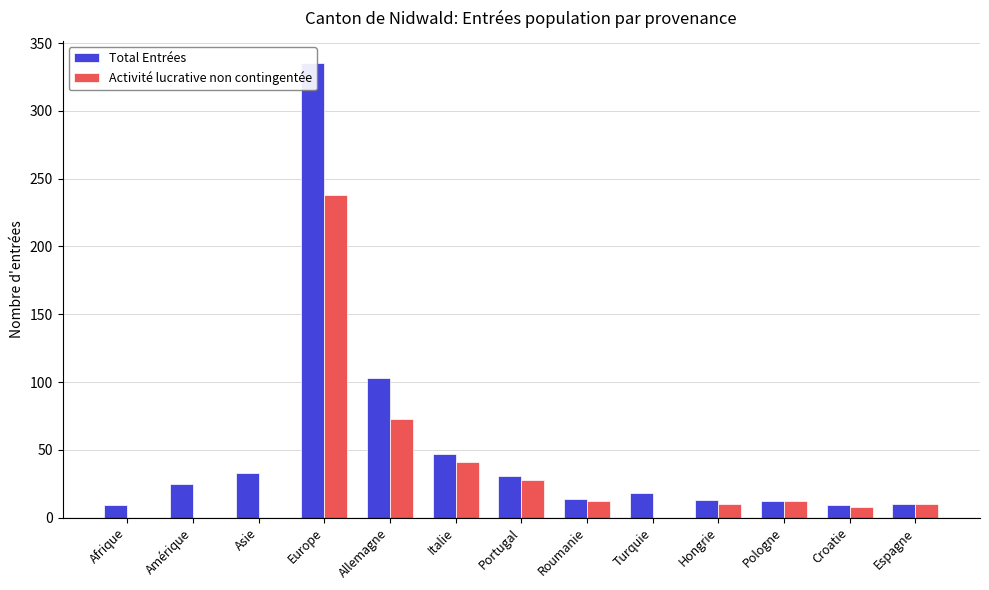

List the series in order of their overall mean, lowest first.

Activité lucrative non contingentée, Total Entrées